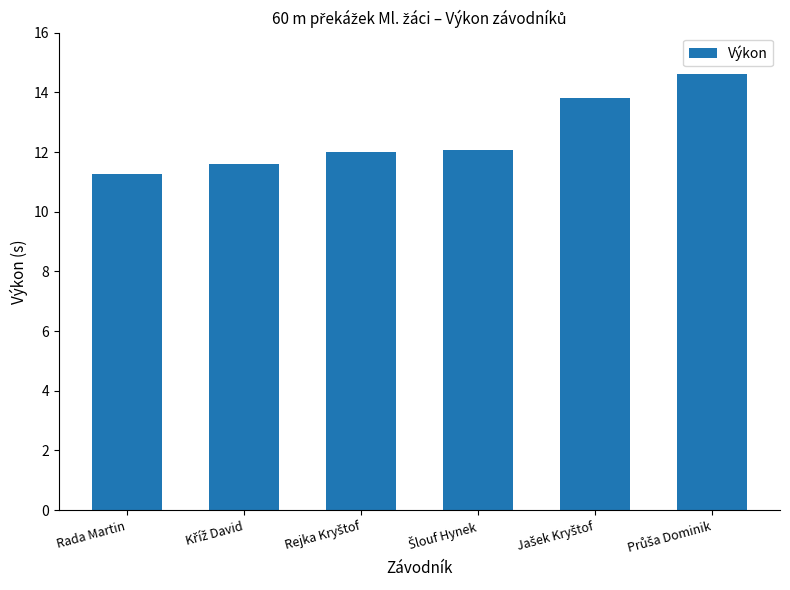

What is the difference between the second highest and minimum values?

2.5